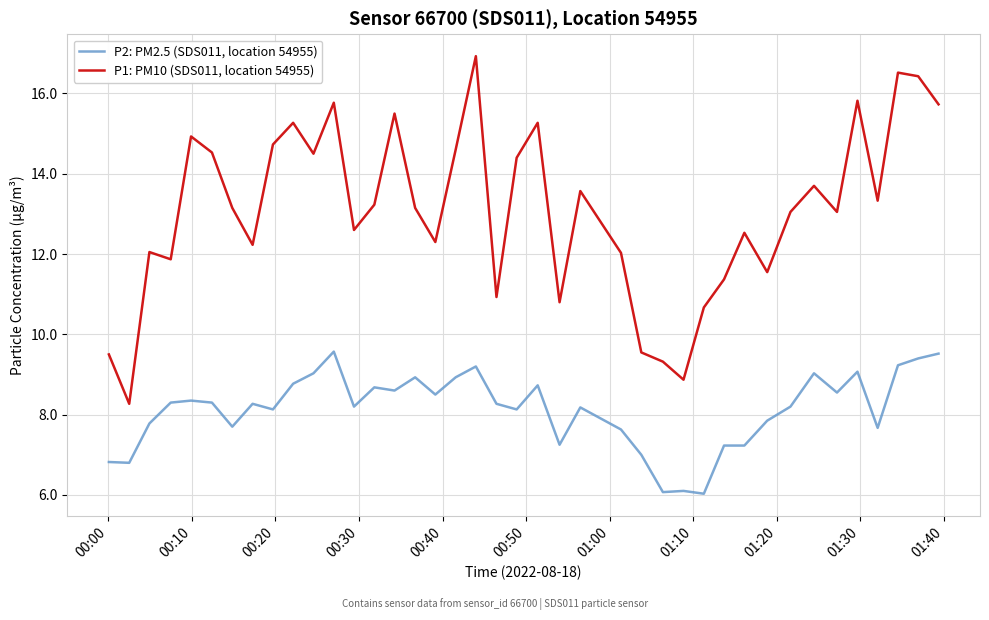

What are all the series names shown in the legend?

P2: PM2.5 (SDS011, location 54955), P1: PM10 (SDS011, location 54955)